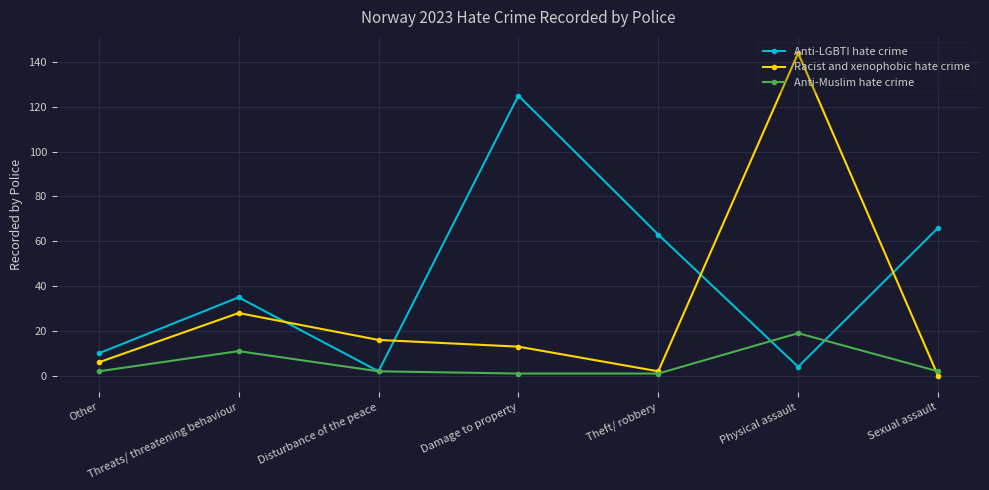

What is the value of the Racist and xenophobic hate crime point at the 2nd from the left?

28